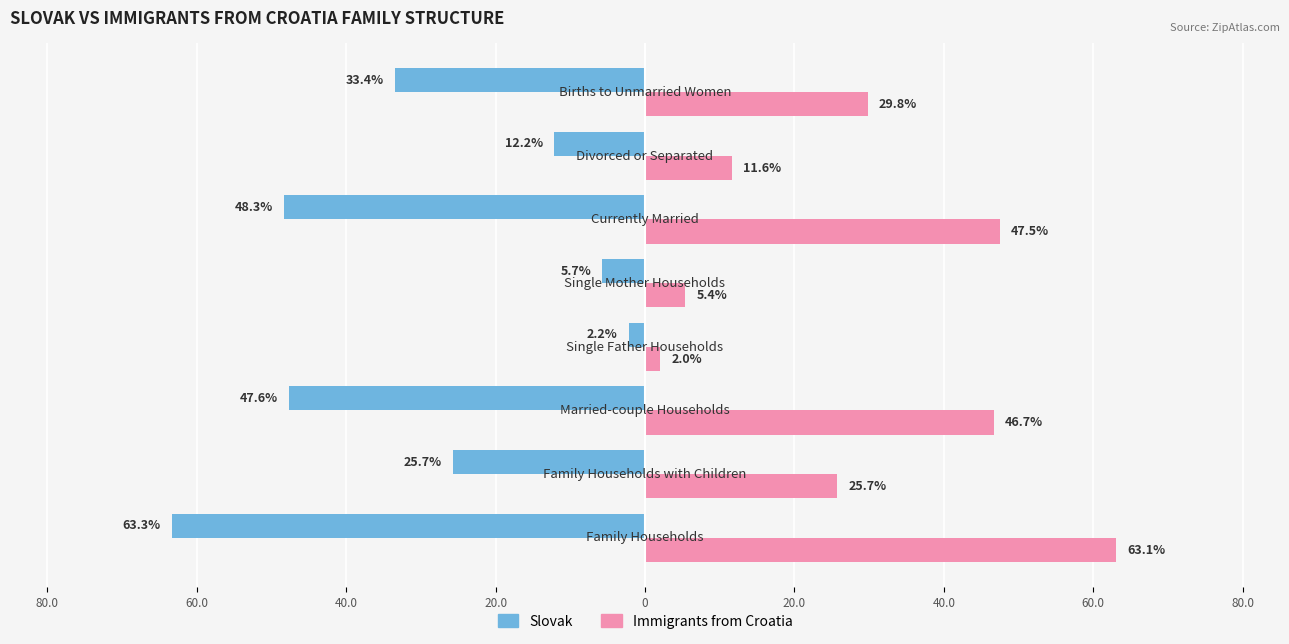

What are all the series names shown in the legend?

Slovak, Immigrants from Croatia